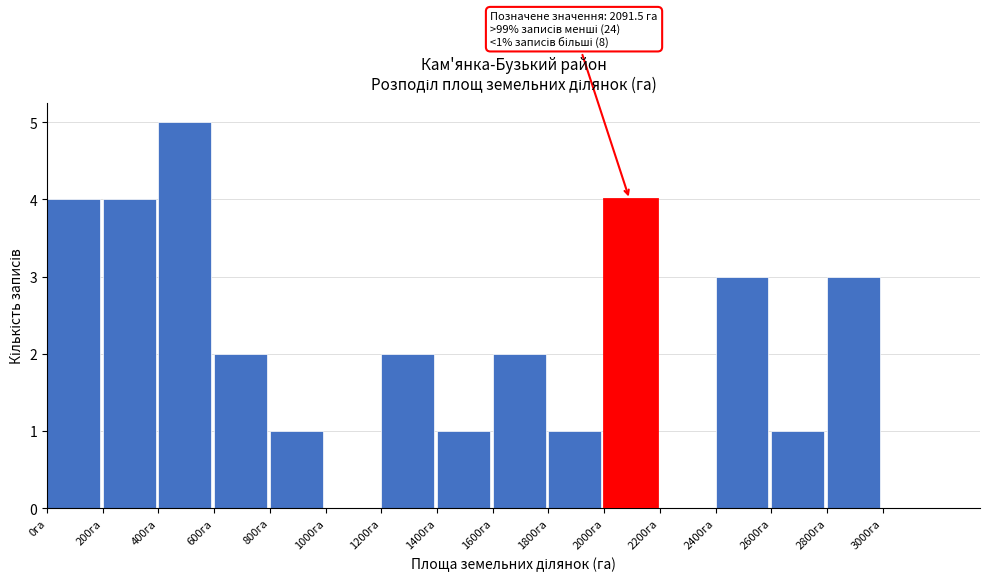

Over which range of the x-axis is the bar tallest?

400 to 600